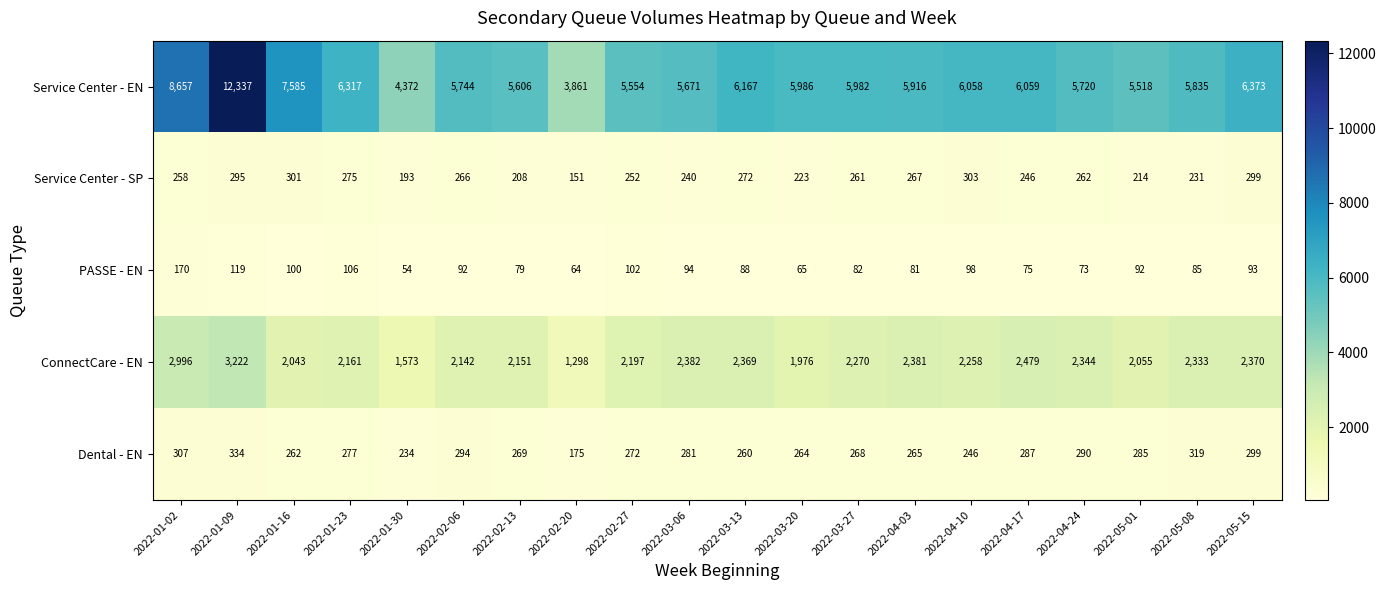

The value of PASSE - EN at 2022-05-01 is 129. True or false?

False